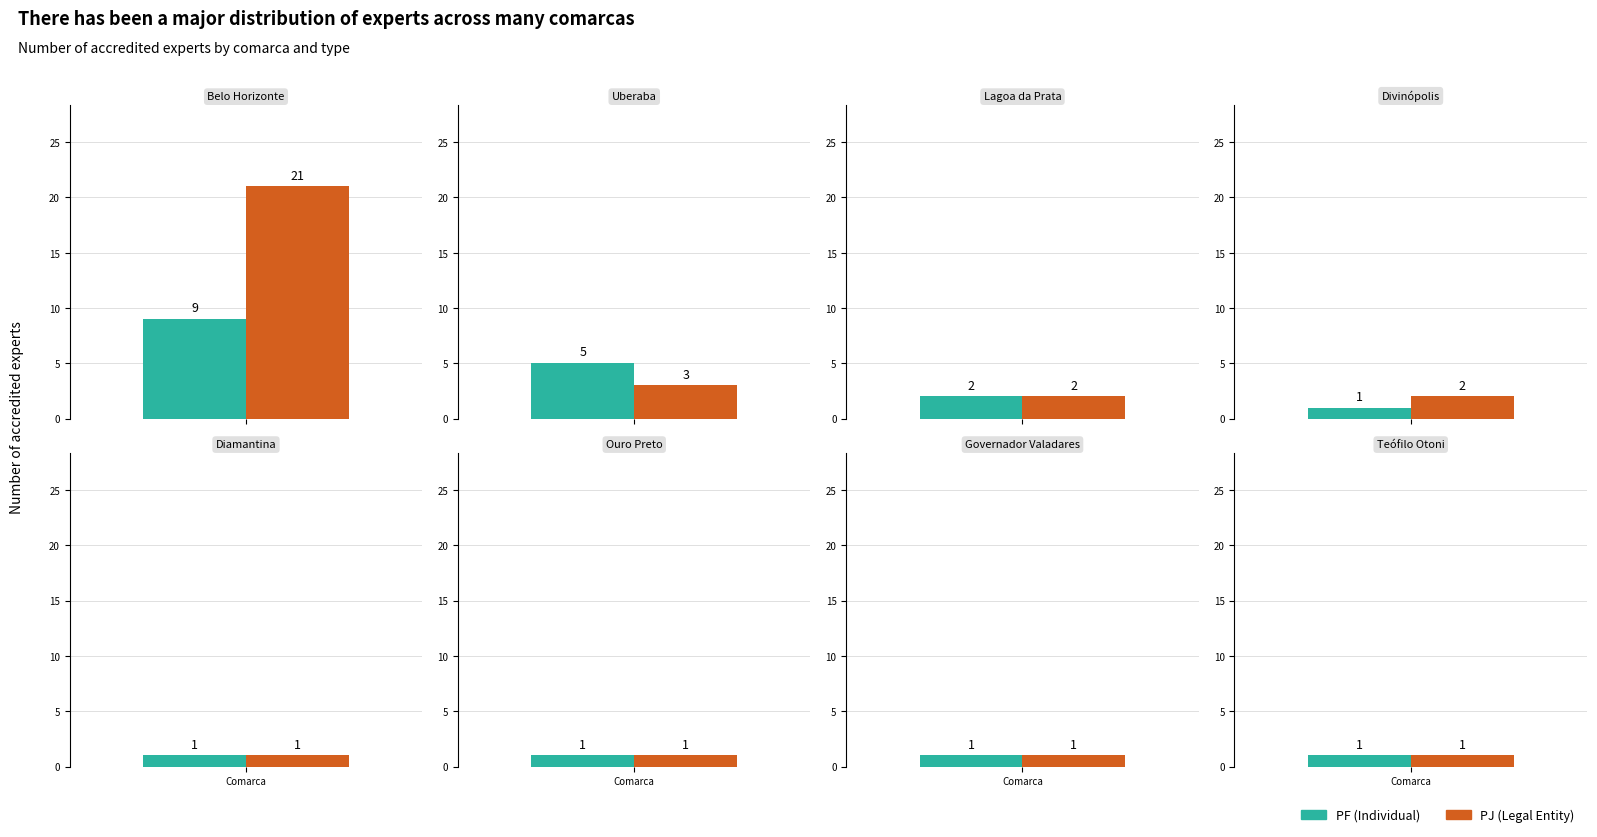

Is it true that PJ equals 1 at Ouro Preto?

True